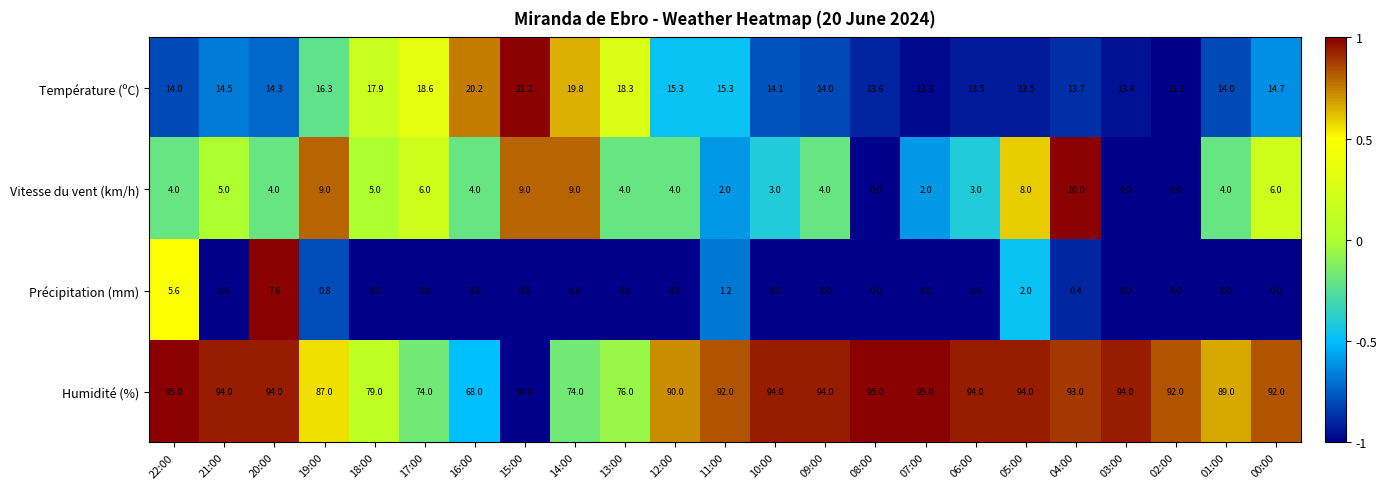

Which series has the widest spread of values?

Humidité (%)